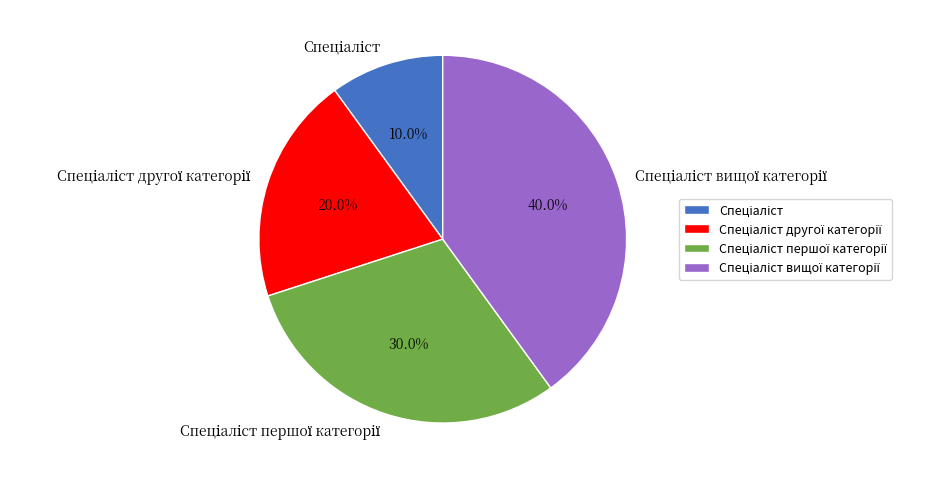

Is there a majority slice in this chart?

No